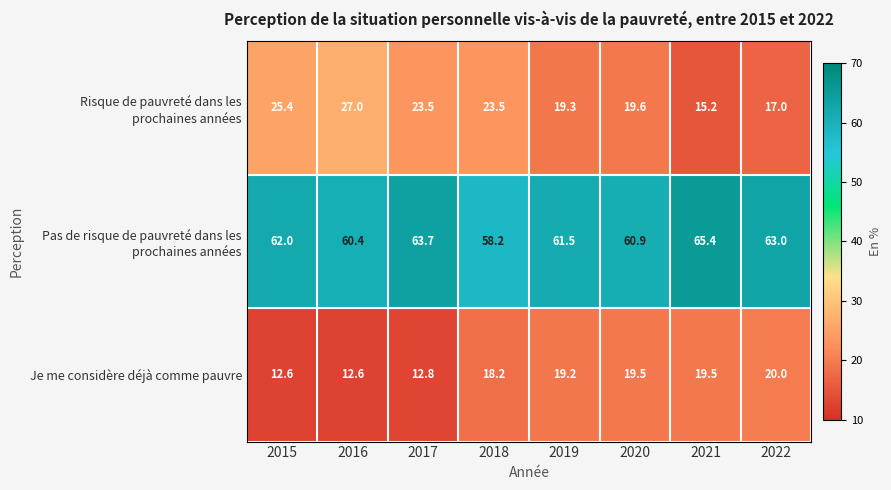

What is the total value across all series at 2018?

99.9